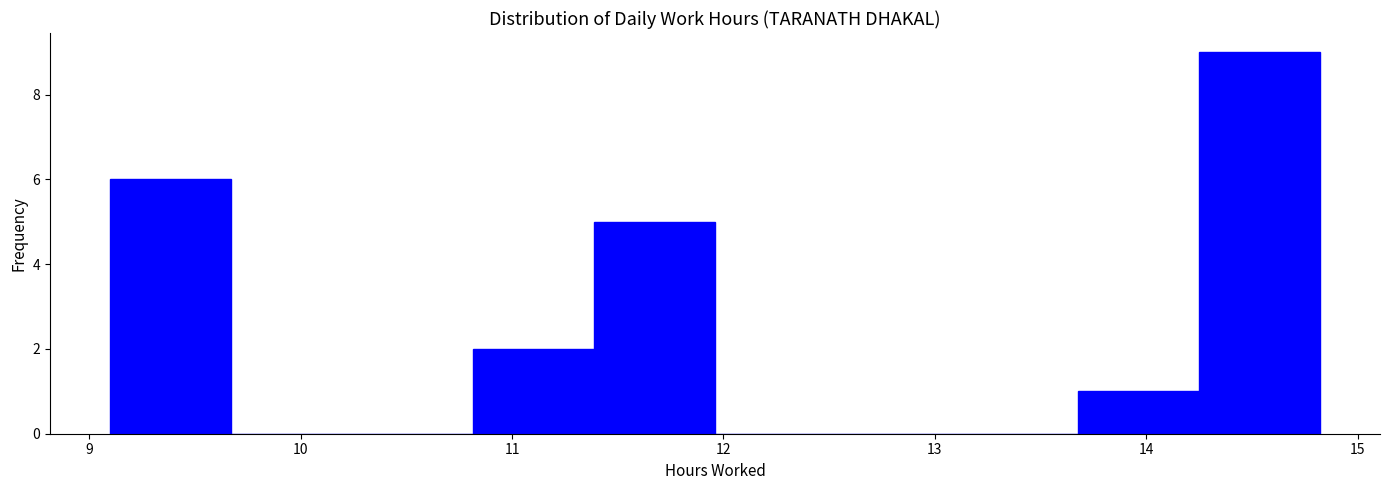

Reading left to right, list every bar in this chart as the range it spans on the x-axis followed by its height. Neither the bar edges nor the heights are printed on the chart, so give them approximately, as read against the axes.

9.1 to 9.7: 6
9.7 to 10.2: 0
10.2 to 10.8: 0
10.8 to 11.4: 2
11.4 to 12.0: 5
12.0 to 12.5: 0
12.5 to 13.1: 0
13.1 to 13.7: 0
13.7 to 14.2: 1
14.2 to 14.8: 9